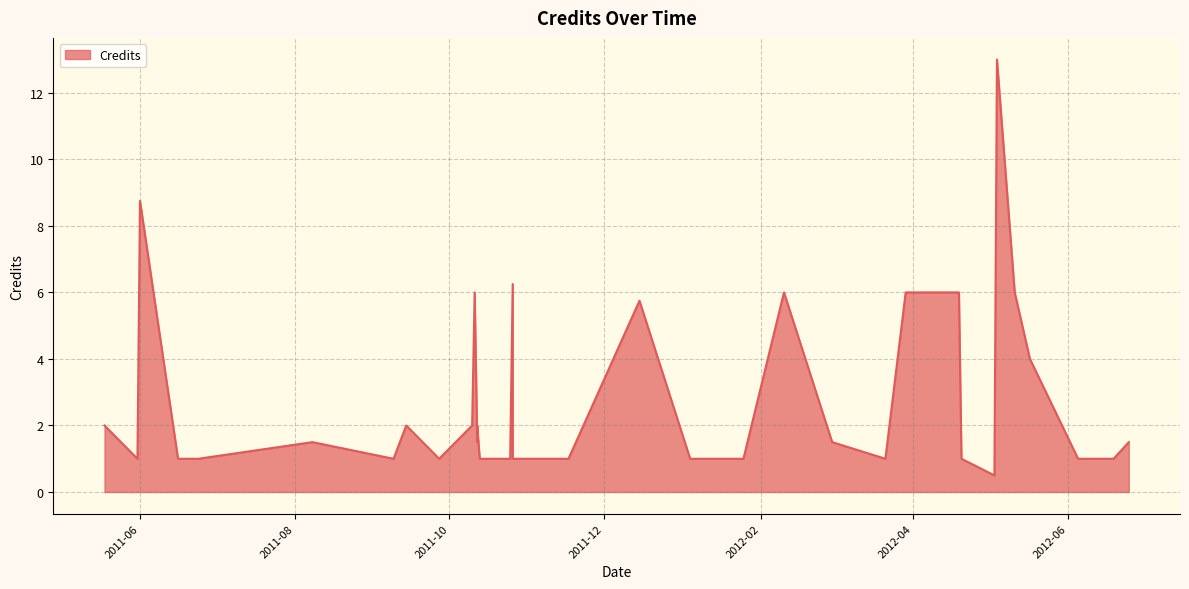

What is the difference between the second highest and minimum values?

8.2